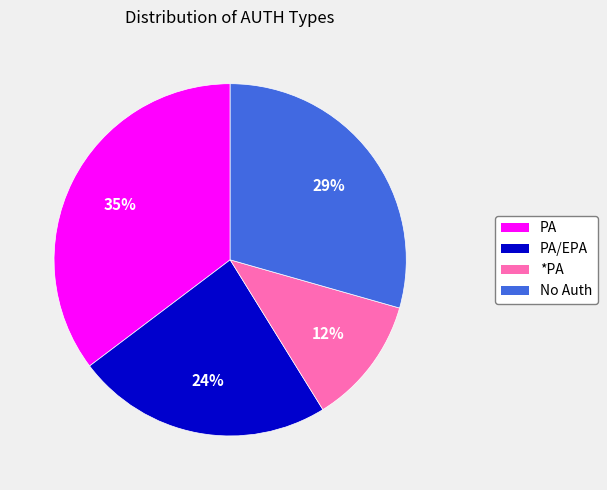

To the nearest percent, what is the average slice percentage?

25%